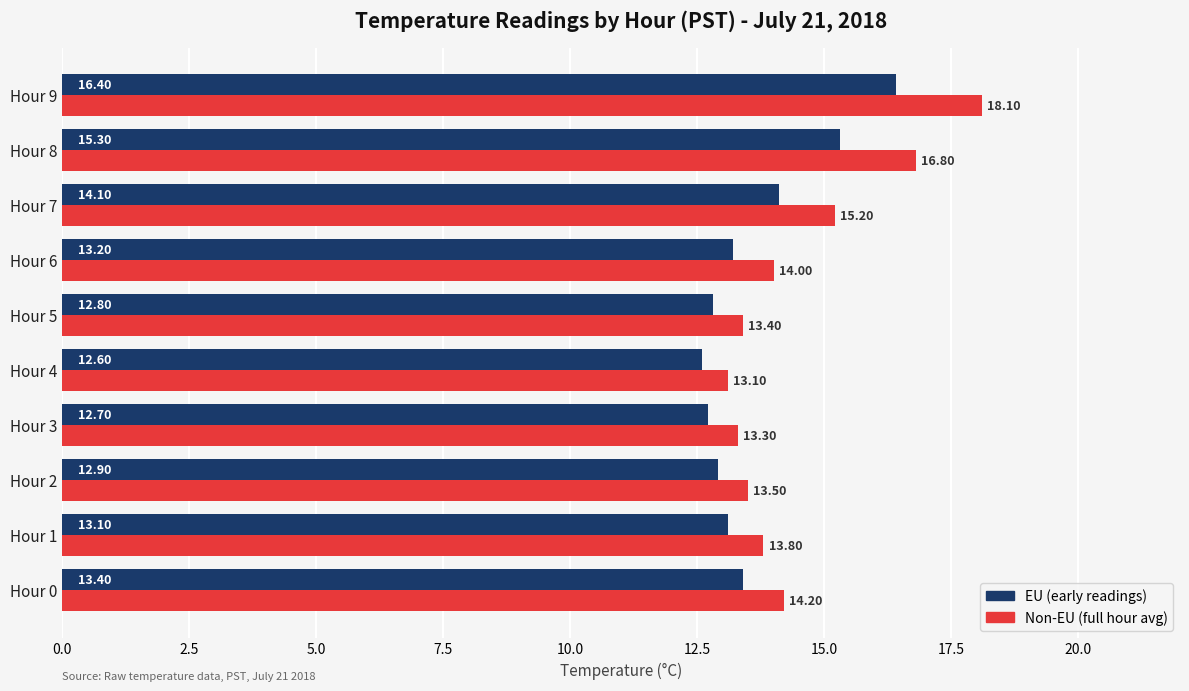

What is the spread (max minus min) of values at Hour 9?

1.7